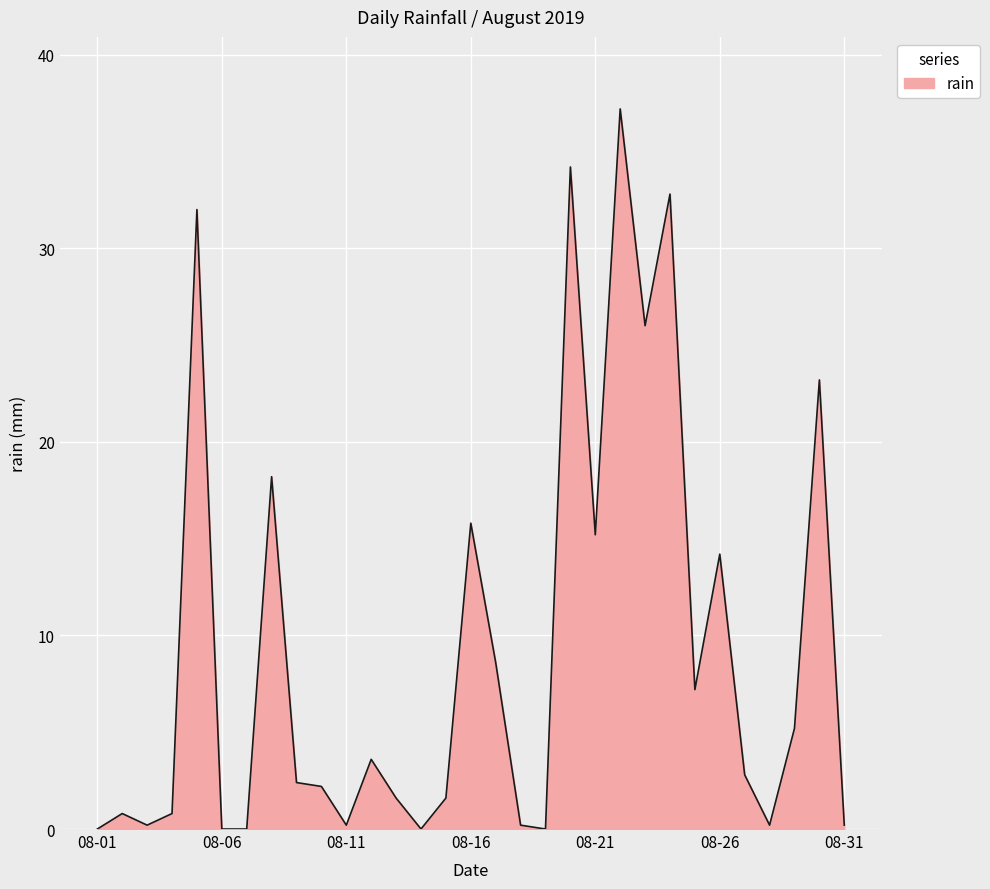

How many points are higher than both their immediate neighbors (excluding endpoints)?

10